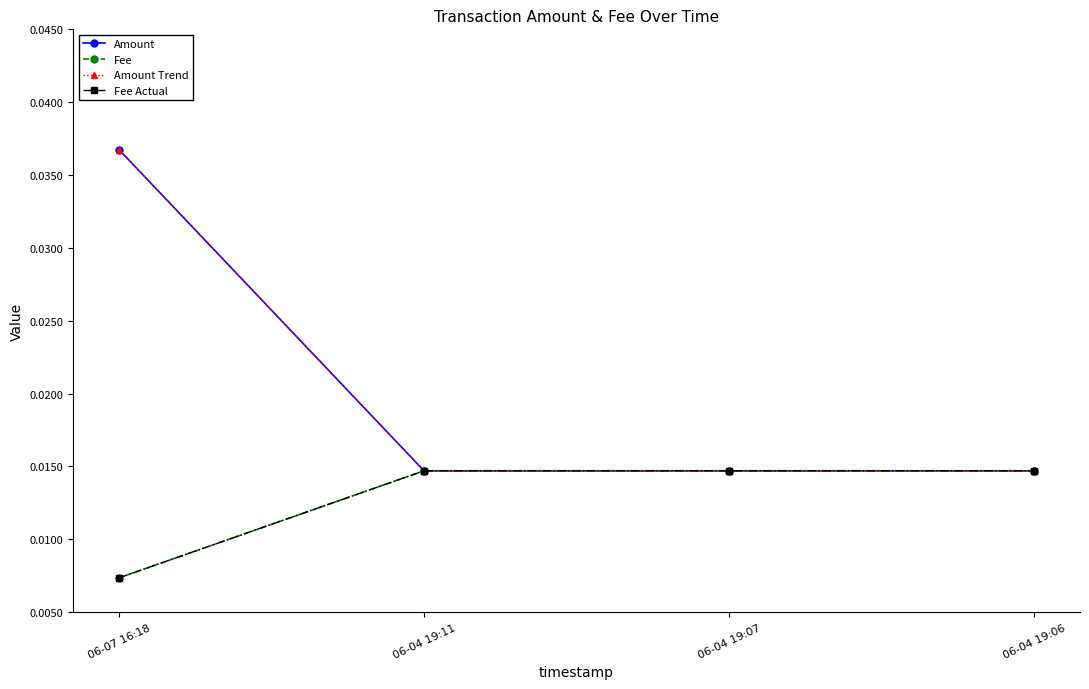

True or false: Amount has more than 0 interior local peaks.

False